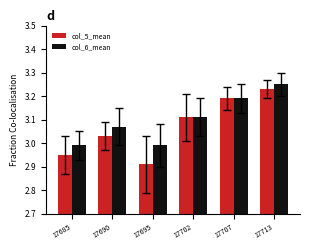

Which series has the largest total across all categories?

col_6_mean